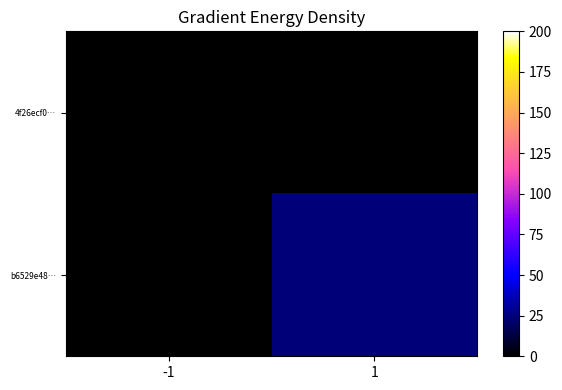

How many series are shown in this chart?

2